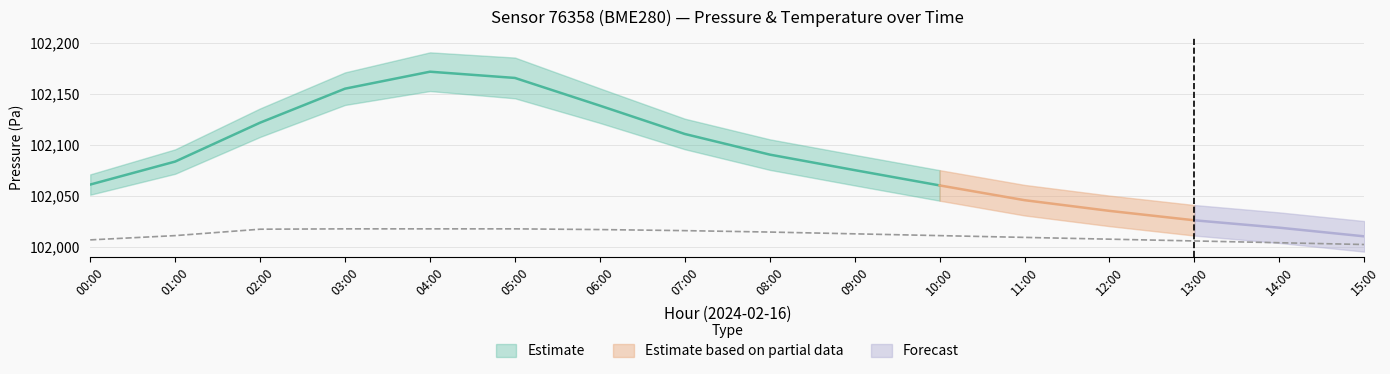

How many categories are shown in the chart?

16